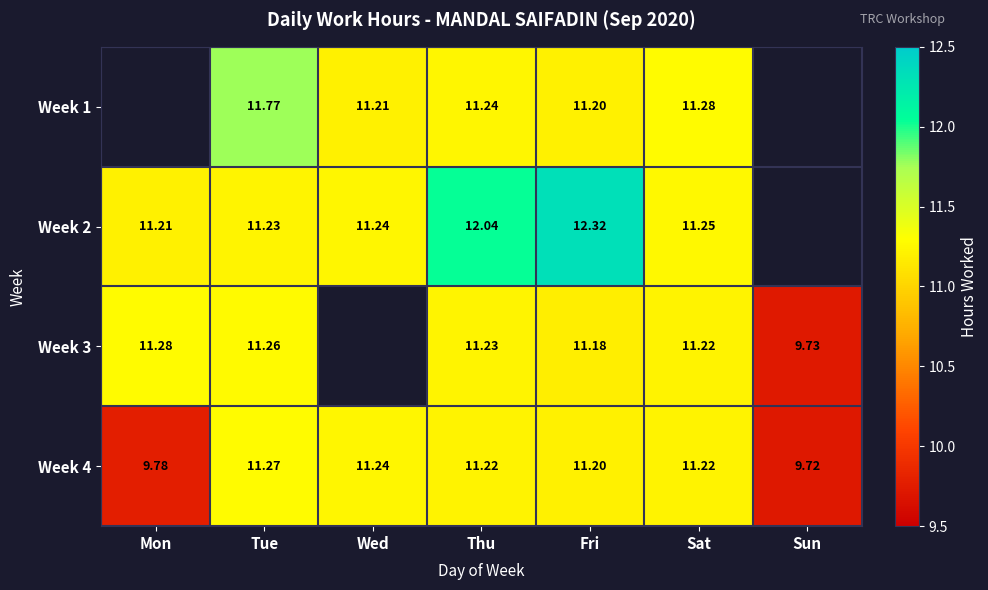

Rank the series at Tue from highest to lowest value.

Week 1, Week 4, Week 3, Week 2